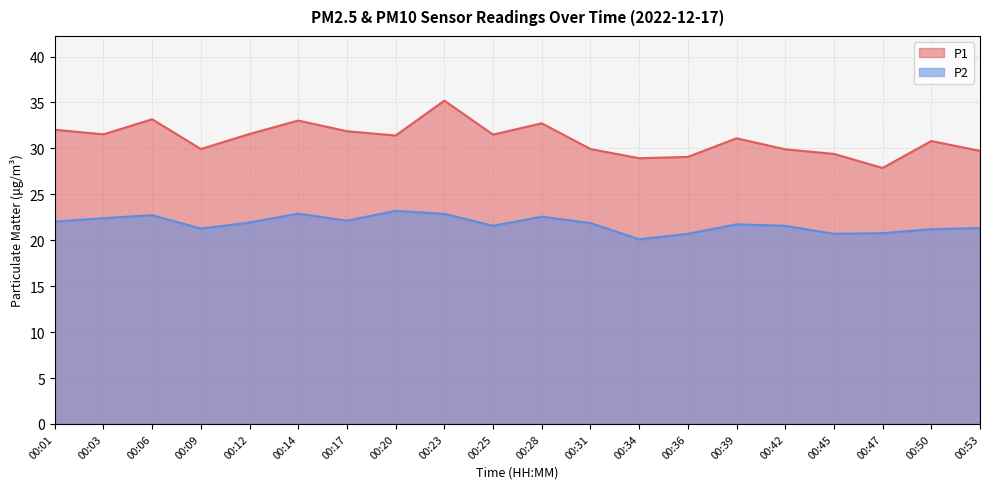

Which series has the largest range (max minus min)?

P1